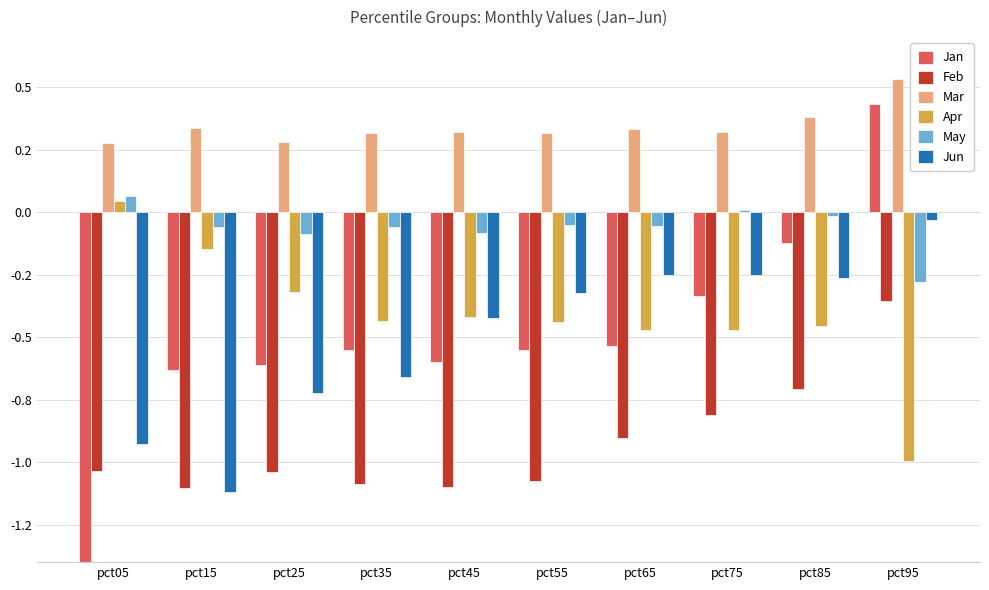

How many bars are there in each group?

6